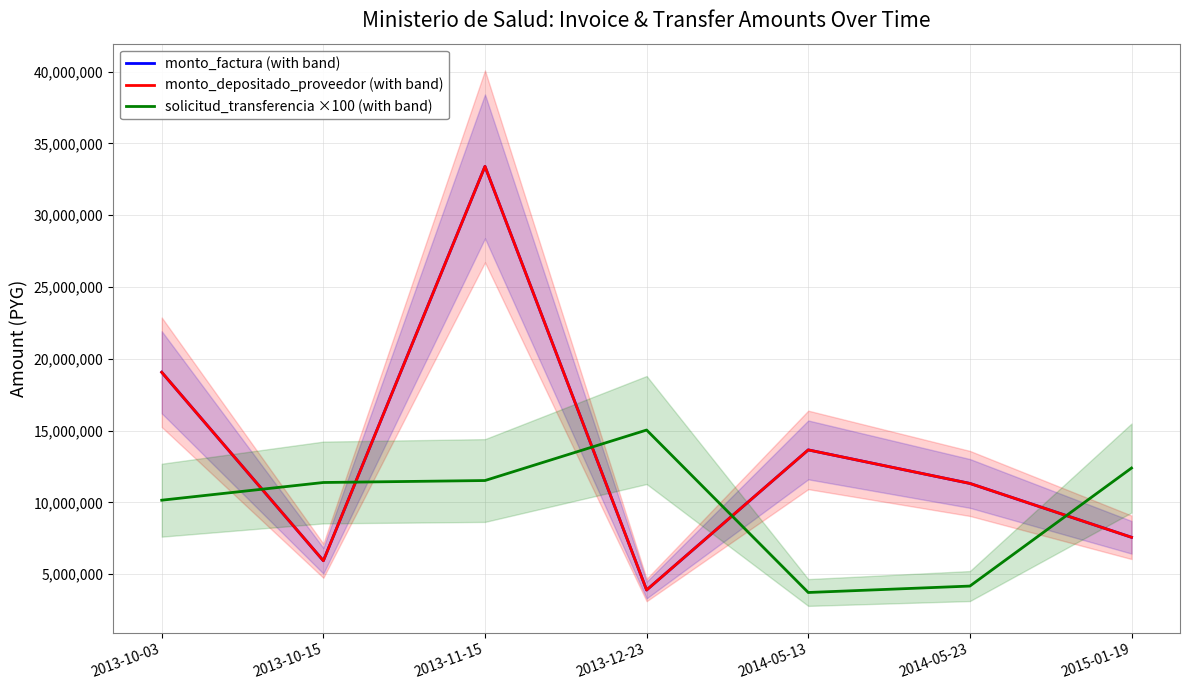

Which has a higher value, 2013-11-15 or 2013-10-03?

2013-11-15